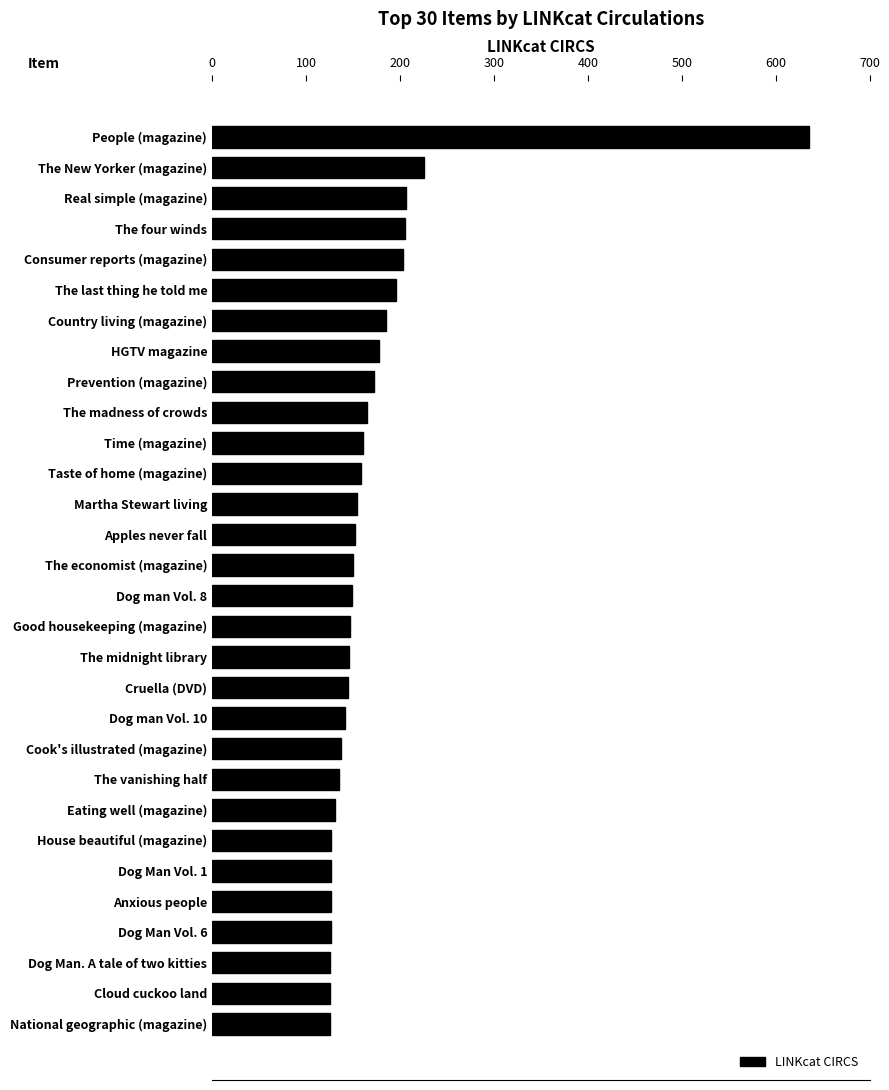

What is the ratio of the value at Time (magazine) to the value at Martha Stewart living?

1.0